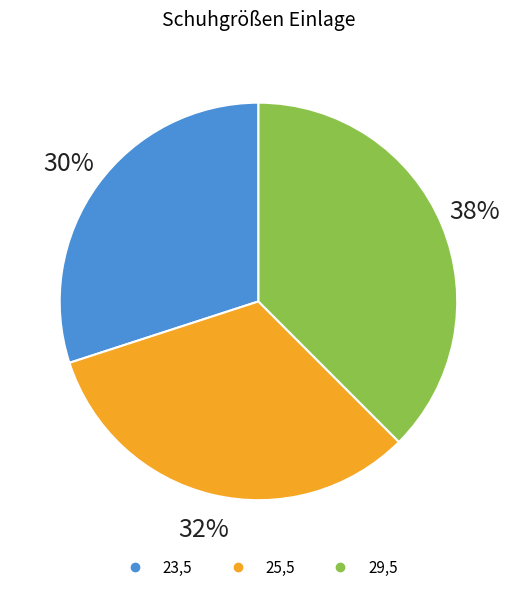

Which category has the smallest portion of the pie?

23,5